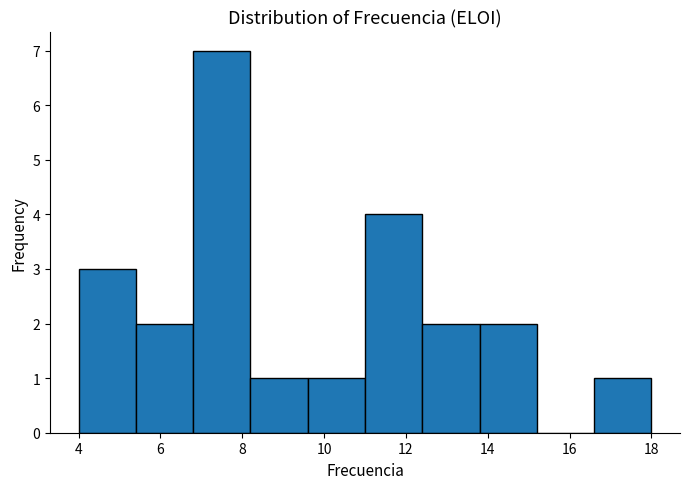

How tall is the bar that spans 16.6 to 18.0 on the x-axis? The values are not printed on the chart, so give them approximately, as read against the axis.

1